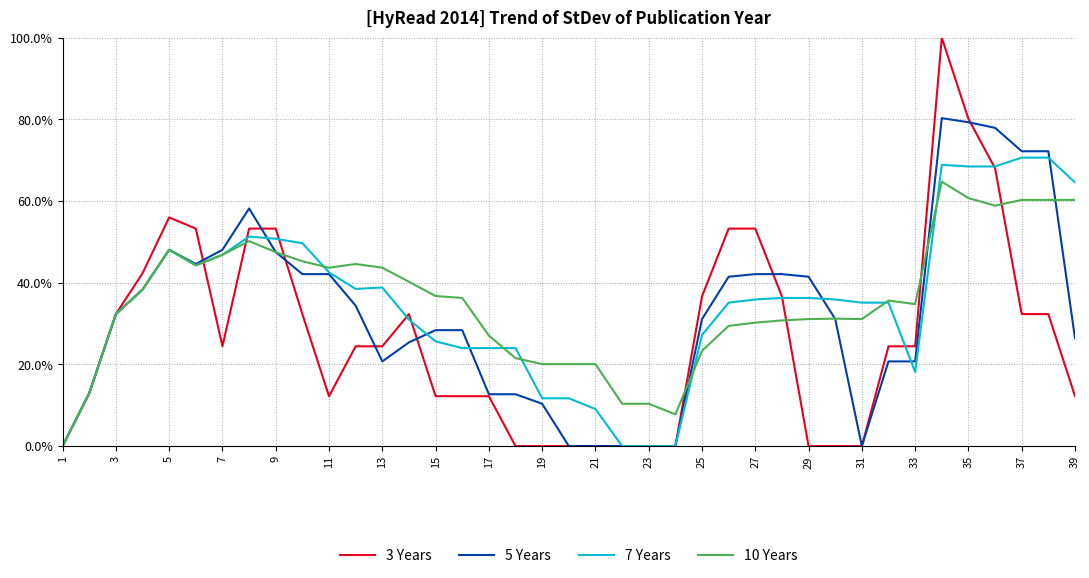

List the series in order of their peak value, highest first.

3 Years, 5 Years, 7 Years, 10 Years